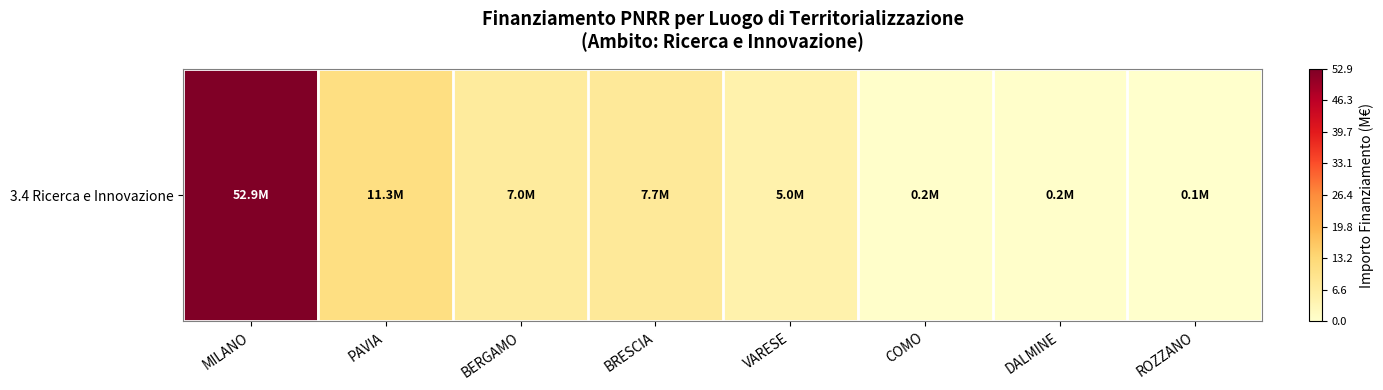

Reading left to right, what are all the values shown in this chart?

52.9	11.3	7.0	7.7	5.0	0.2	0.2	0.1